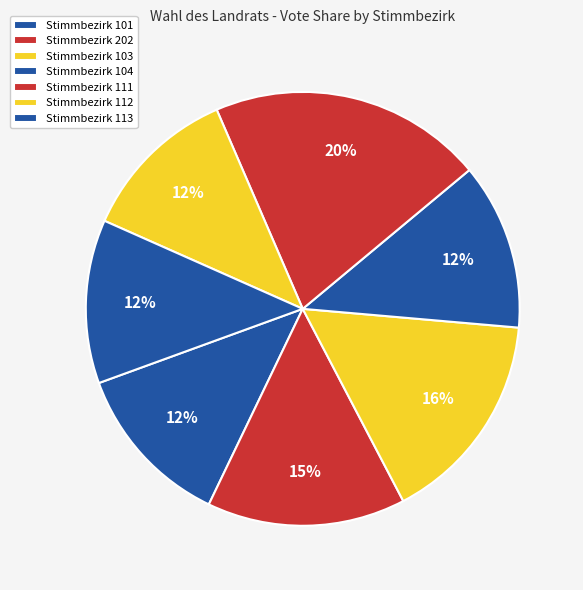

Do Stimmbezirk 104 and Stimmbezirk 111 together represent more than half of the pie?

No